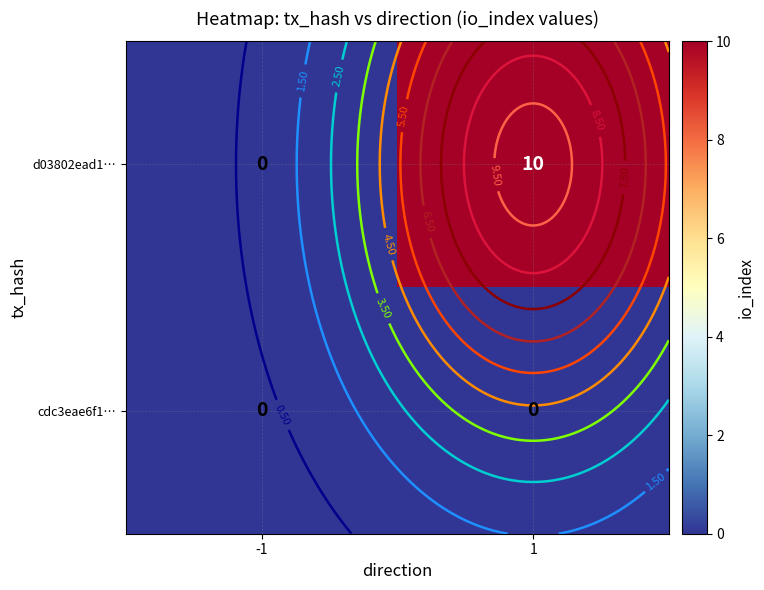

Is it true that cdc3eae6f1… equals 0 at -1?

True